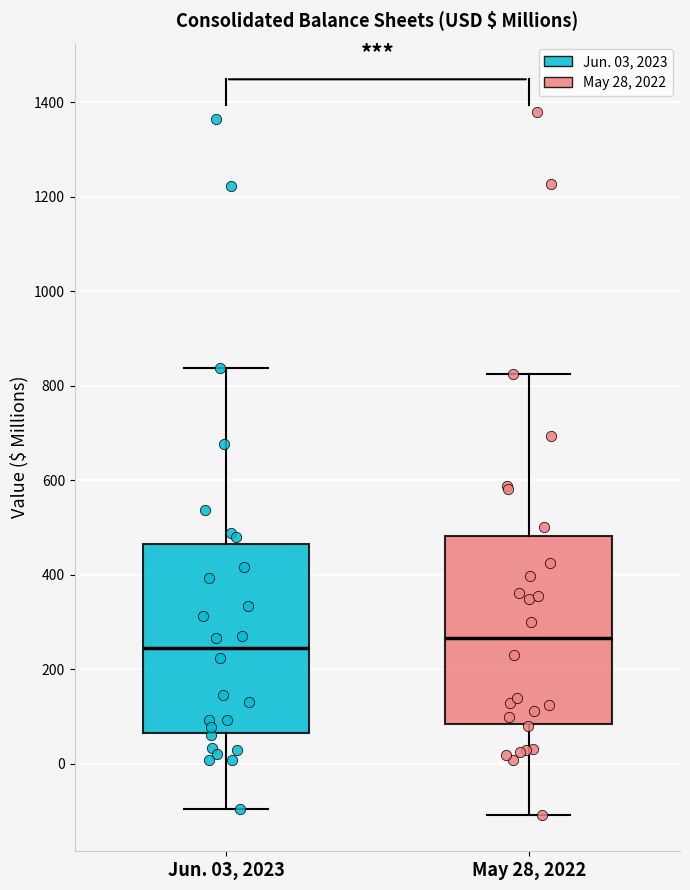

Which box has the lowest median line?

Jun. 03, 2023